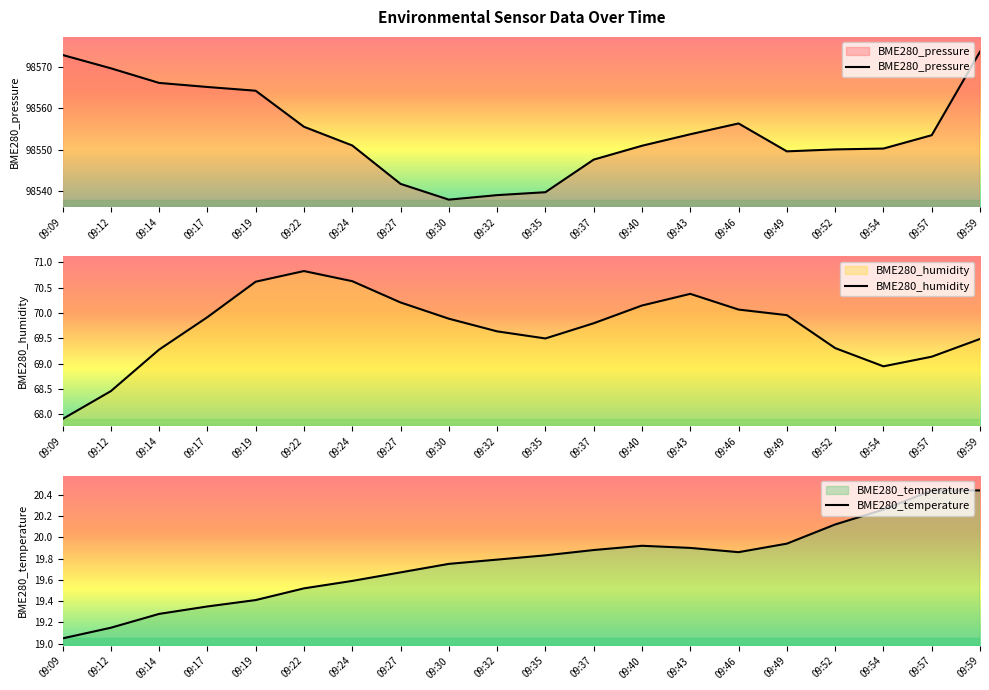

Read the BME280_humidity value at 09:35.

69.5